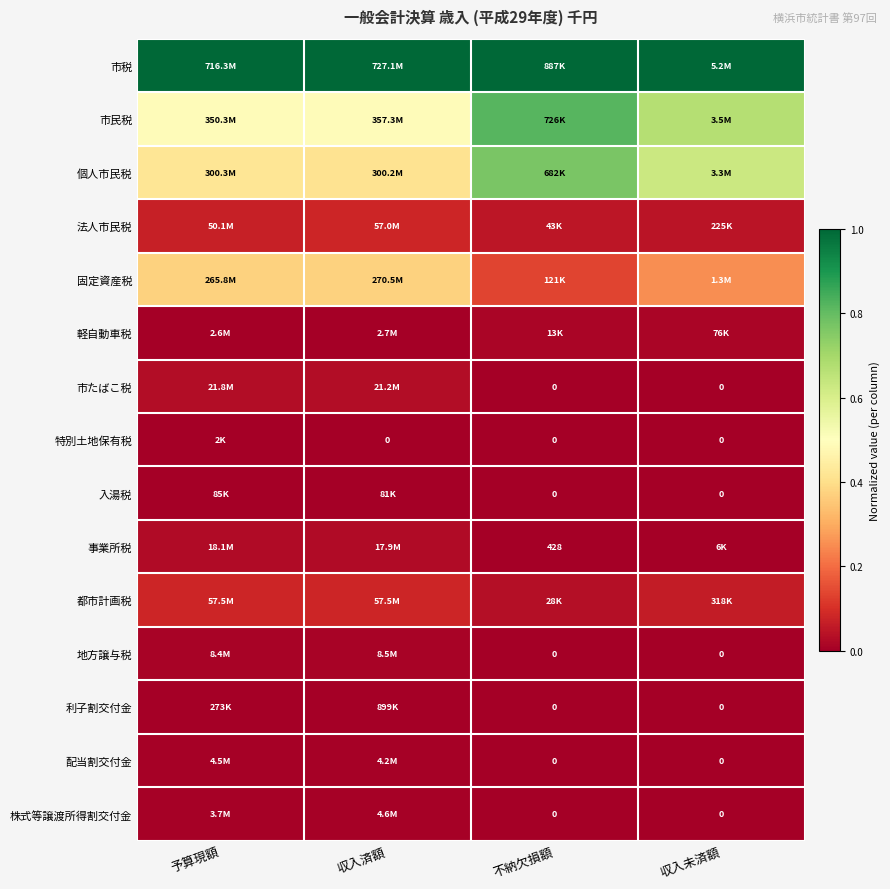

Which category has the lowest value across all series?

不納欠損額